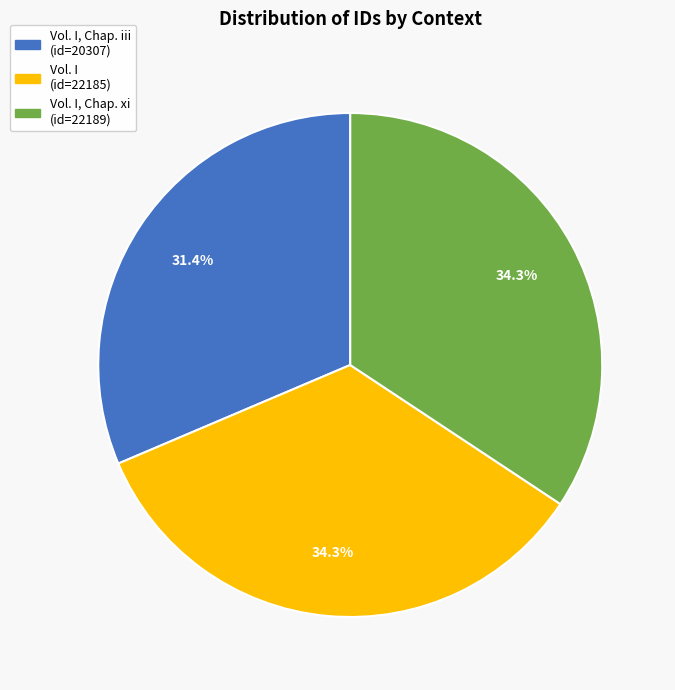

Is there any slice that represents more than half of the pie?

No